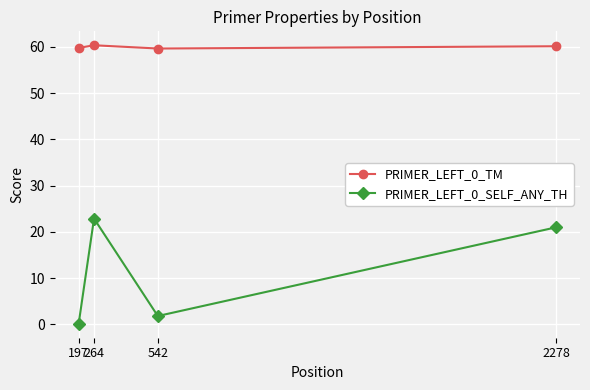

What is the difference between the highest and lowest values at 542?

57.8